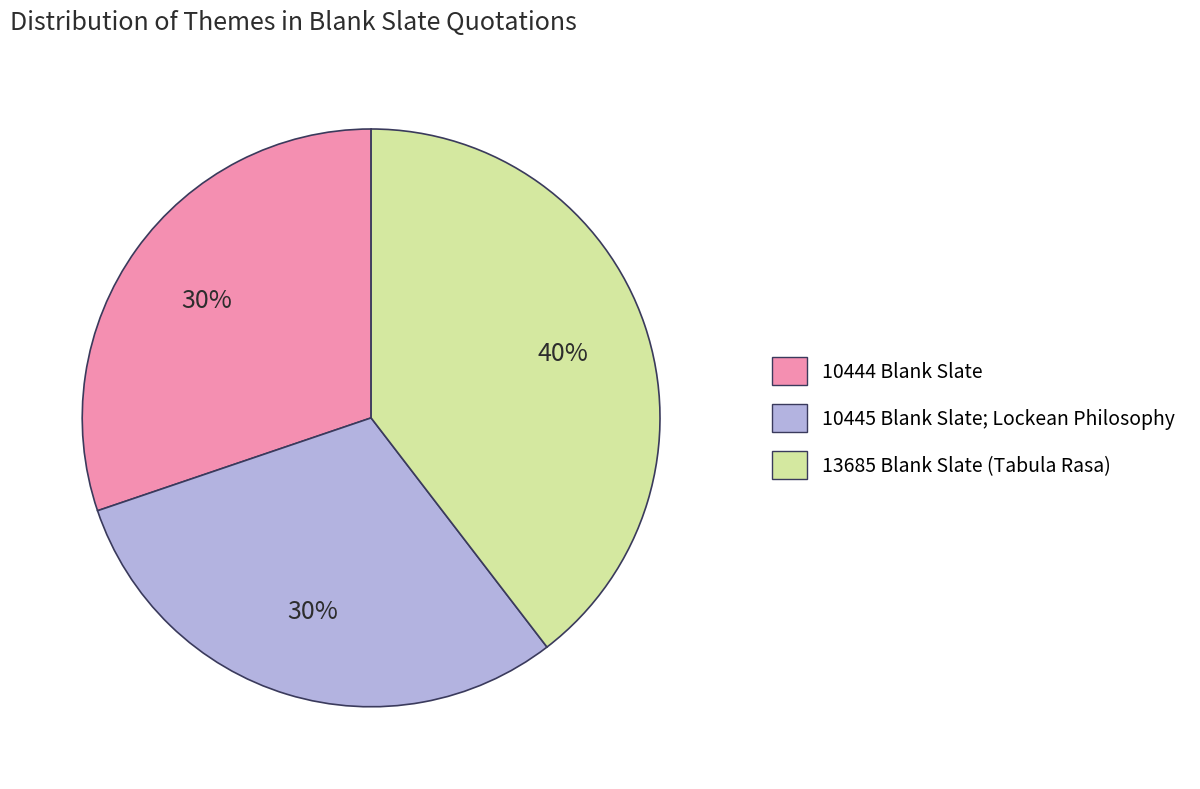

What is the ratio of the value at 13685 Blank Slate (Tabula Rasa) to the value at 10445 Blank Slate; Lockean Philosophy?

1.3